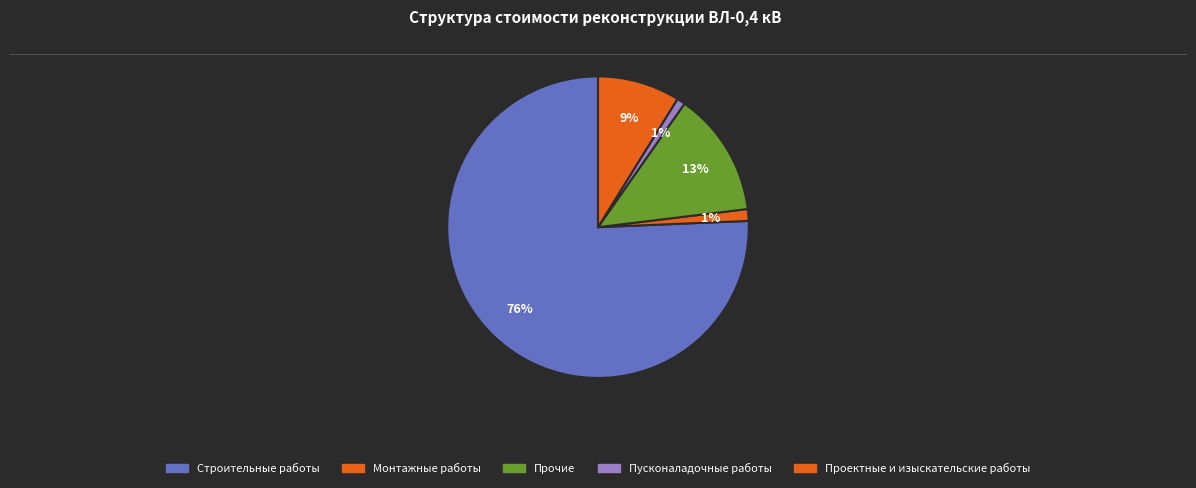

What is the total percentage of Строительные работы and Проектные и изыскательские работы?

84.5%